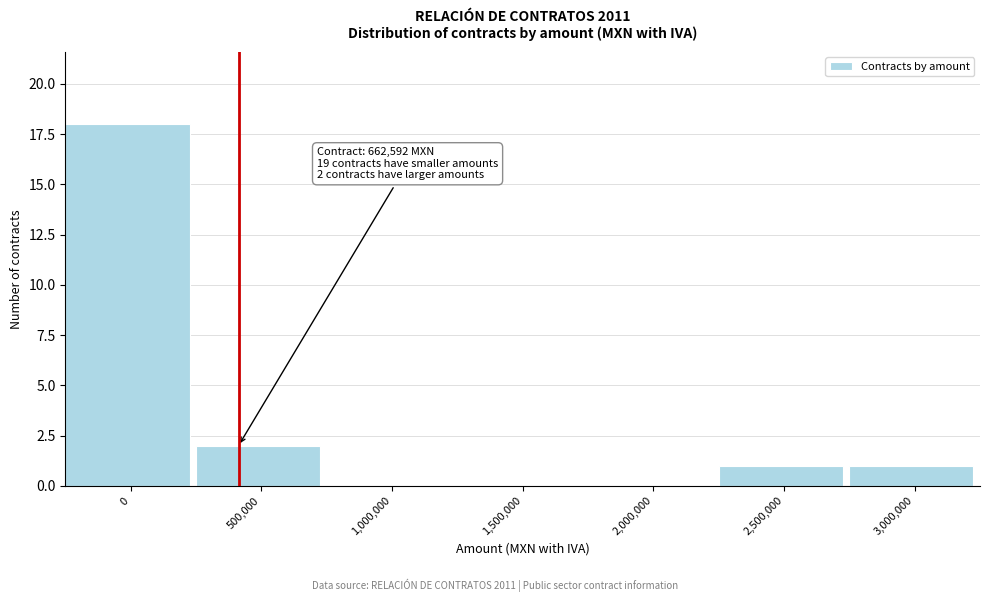

Reading left to right, list all the values displayed in this chart.

0=18	500,000=2	1,000,000=0	1,500,000=0	2,000,000=0	2,500,000=1	3,000,000=1